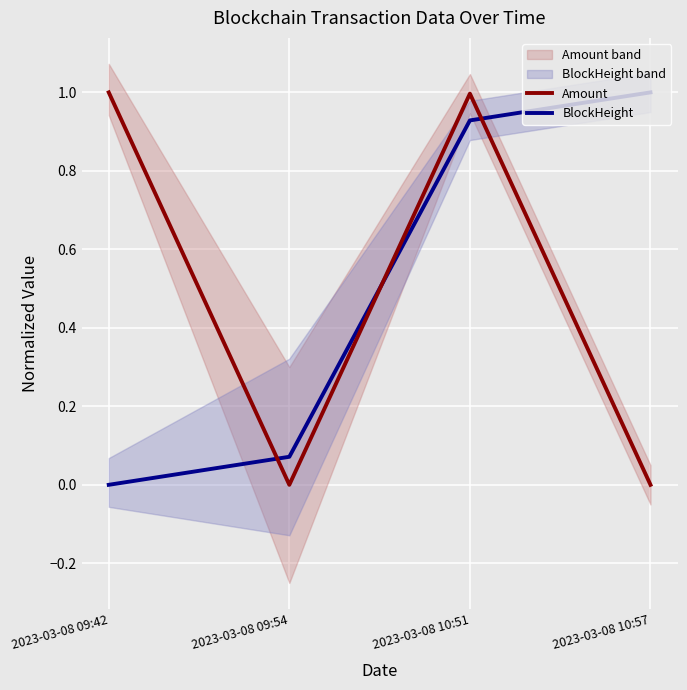

What is the difference between the maximum and minimum values in the Amount series?

1.0